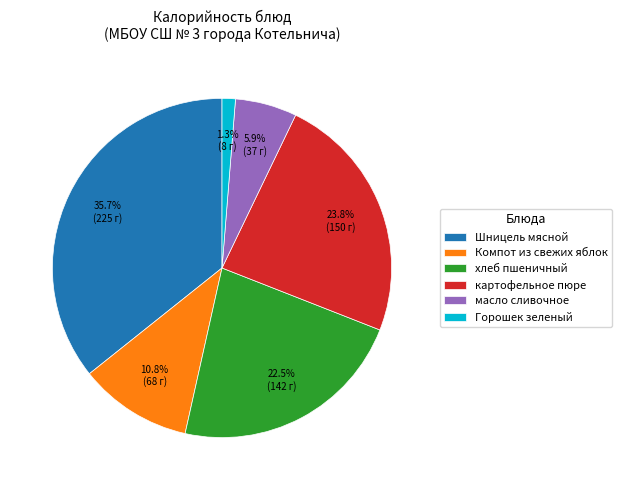

What is the ratio of the value at картофельное пюре to the value at Шницель мясной?

0.7